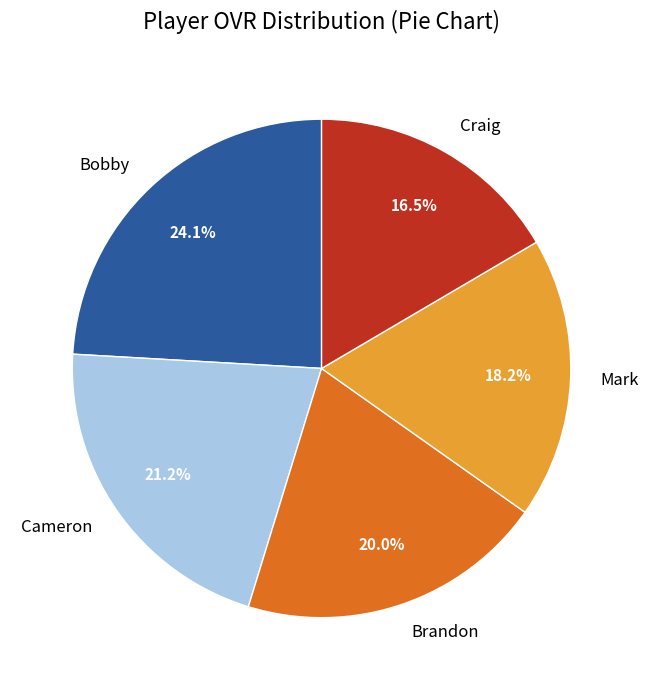

The Craig slice represents 8% of the pie. True or false?

False